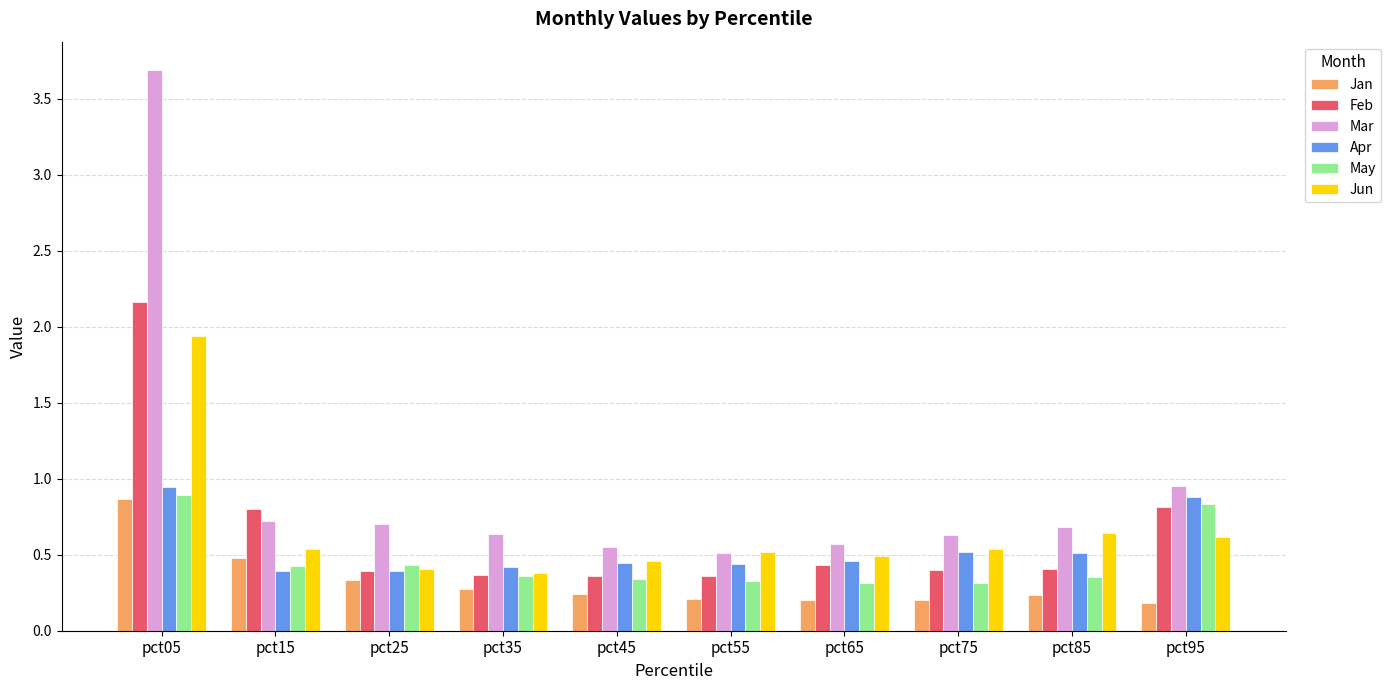

What is the sum of all Jan values?

3.2